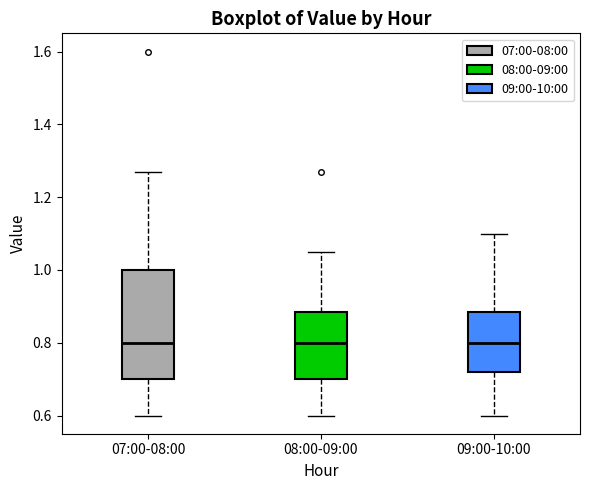

Reading left to right, read every box against the y-axis: the position of its median line, the range the box covers, and the ends of its whiskers. The values are not printed on the chart, so give them approximately, as read against the axis.

07:00-08:00: median 0.80, box 0.70 to 1.00, whiskers 0.60 to 1.28
08:00-09:00: median 0.80, box 0.70 to 0.88, whiskers 0.60 to 1.06
09:00-10:00: median 0.80, box 0.72 to 0.88, whiskers 0.60 to 1.10